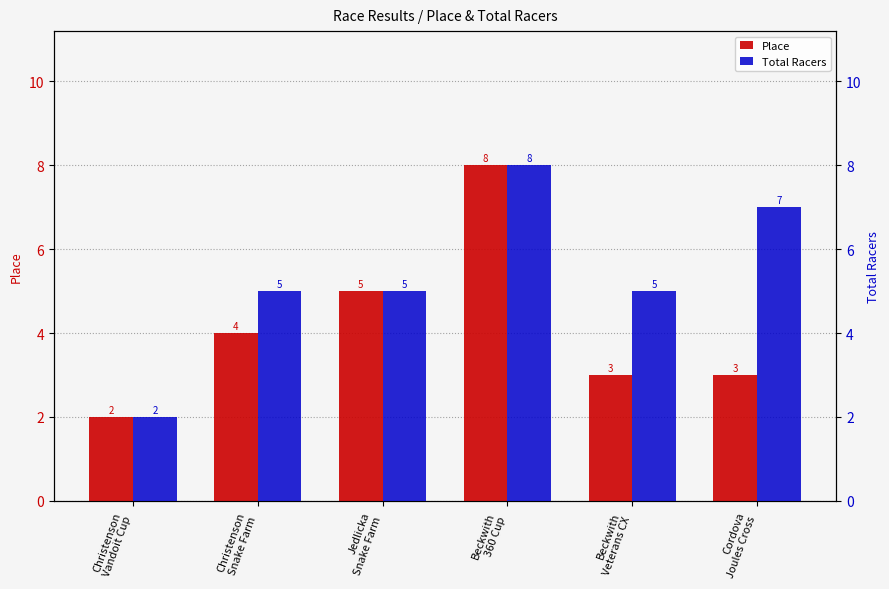

Count the number of categories in the chart.

6